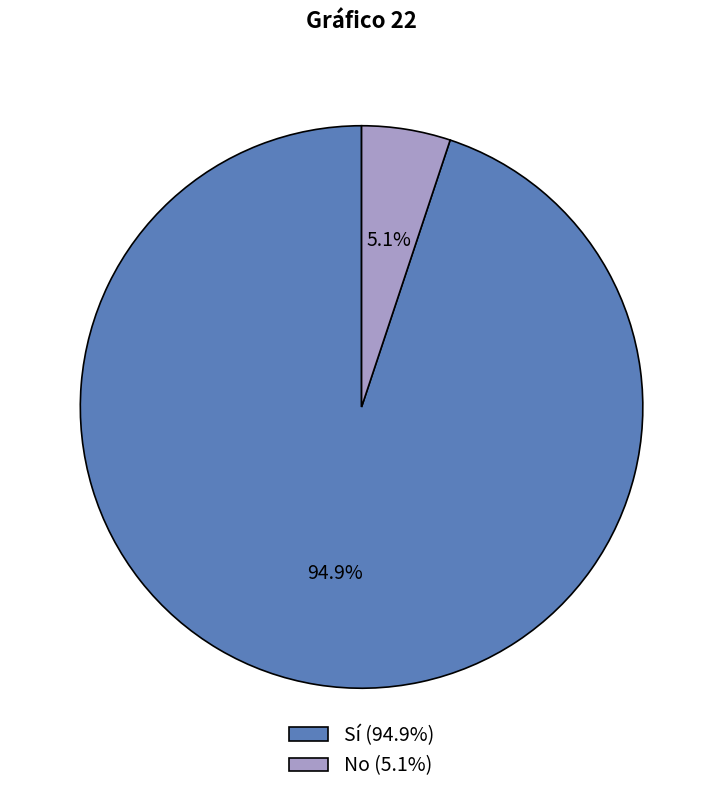

What portion of the pie excludes No?

94.9%